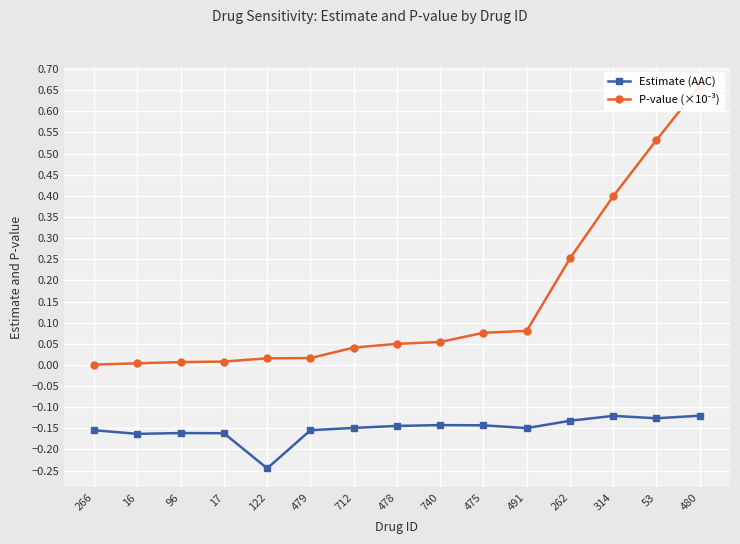

Rank the series at 478 from highest to lowest value.

P-value (×10⁻³), Estimate (AAC)